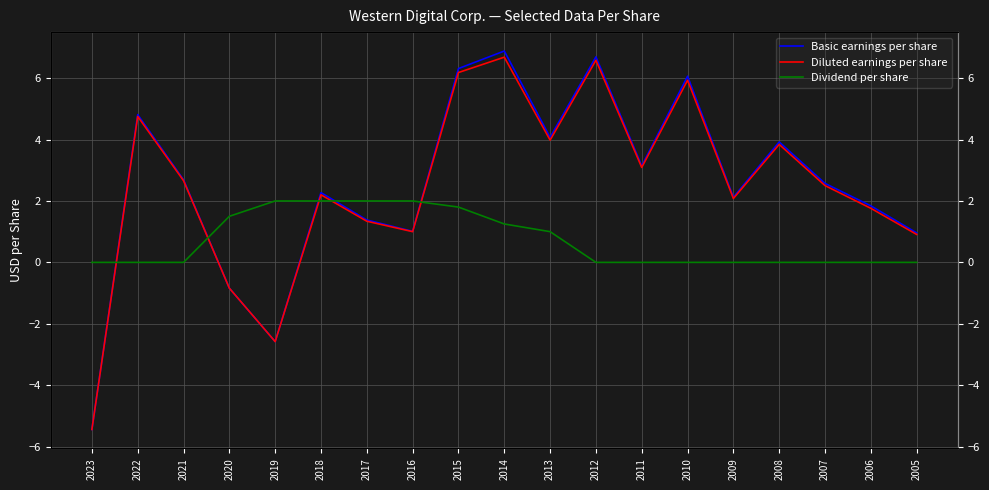

Which label corresponds to the smallest value in the chart?

2023